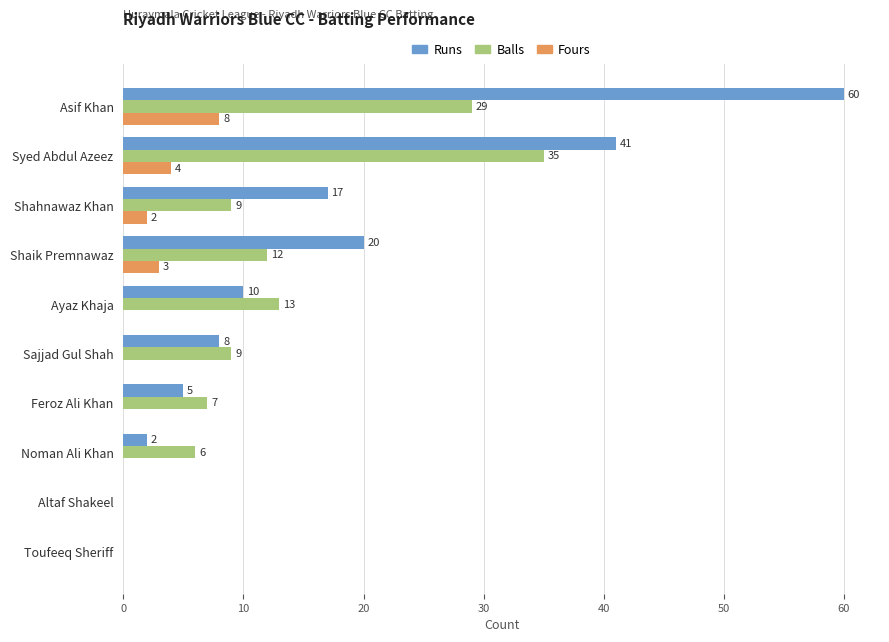

Which series has the largest total across all categories?

Runs